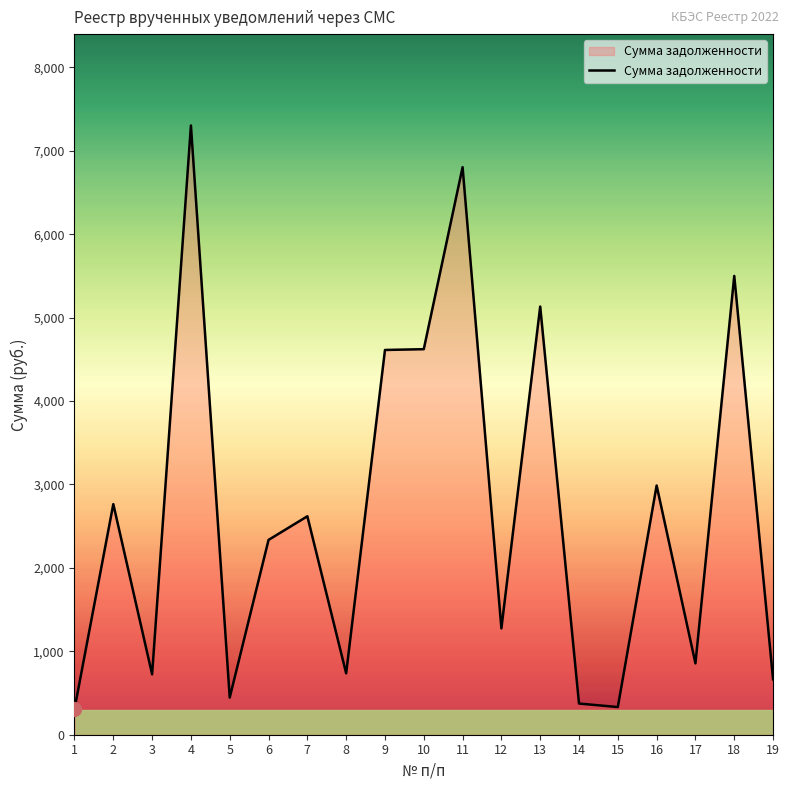

What is the sum of all values?

50386.0